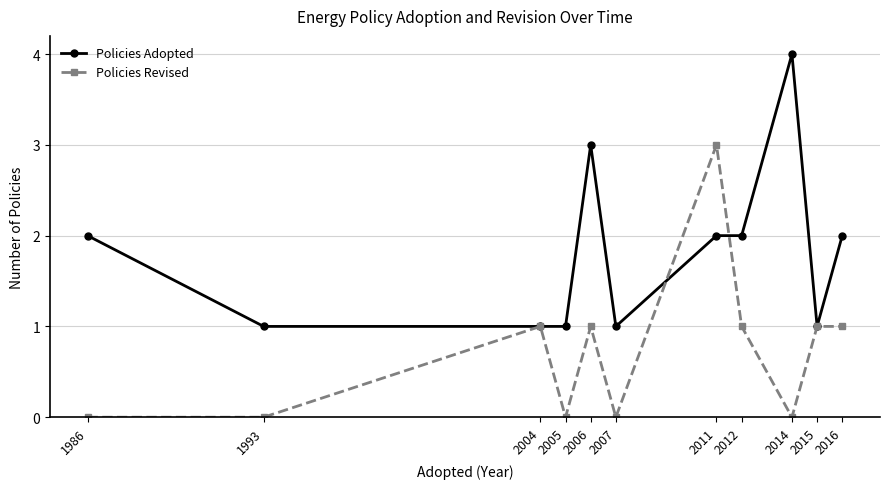

What is the value of the Policies Adopted point at the 9th from the left?

4